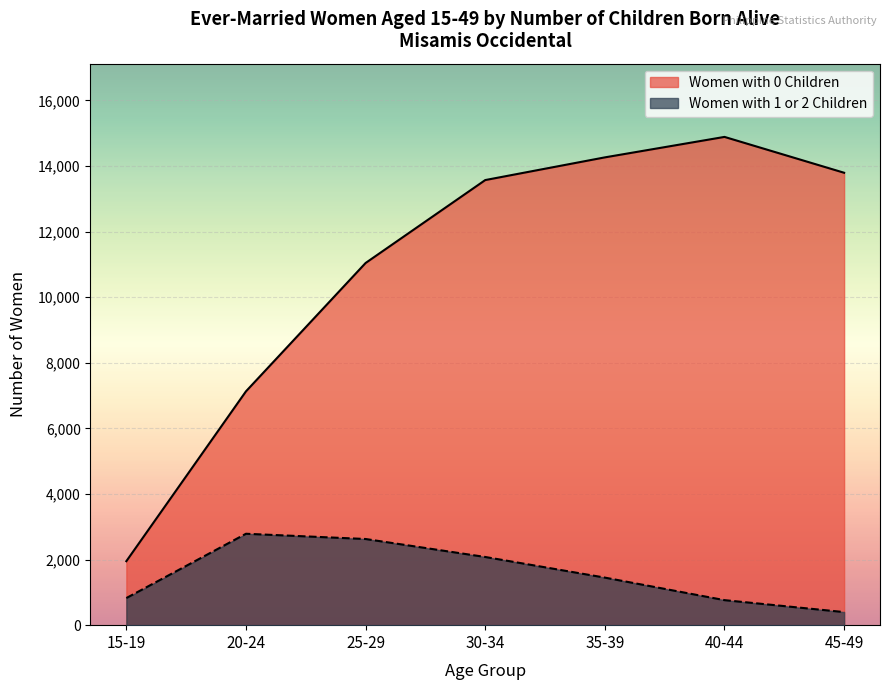

True or false: Women with 1 or 2 Children has more than 0 points higher than both neighbors.

True